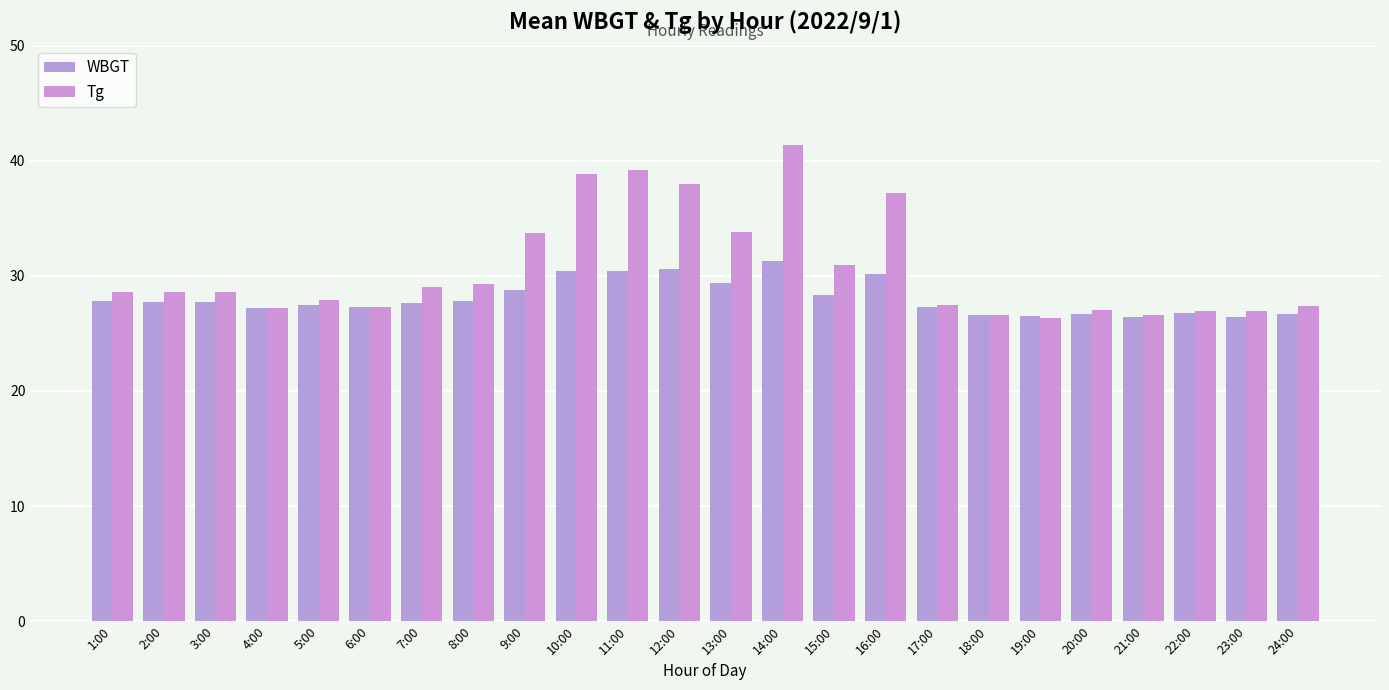

Where is WBGT nearest to the value 28?

1:00